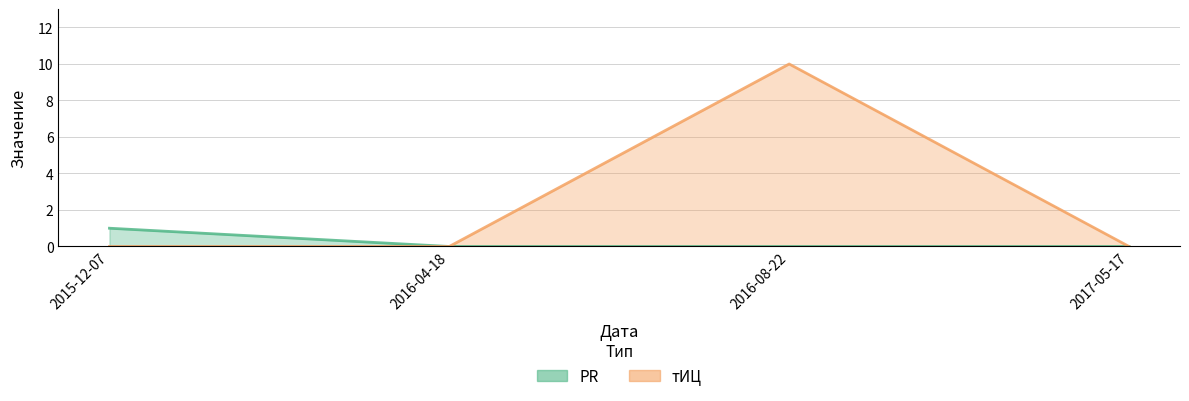

Reading left to right, list all the values displayed in this chart.

PR: 2015-12-07=1	2016-04-18=0	2016-08-22=0	2017-05-17=0
тИЦ: 2015-12-07=0	2016-04-18=0	2016-08-22=10	2017-05-17=0